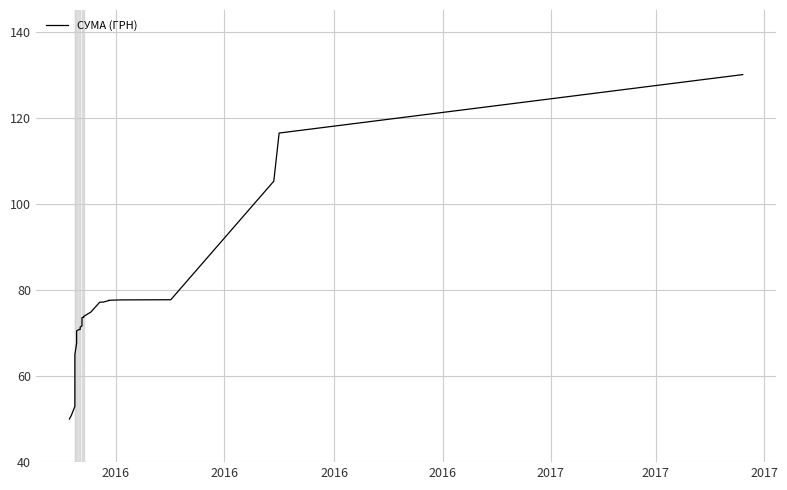

True or false: the data shows 50.1 at 2016.

True